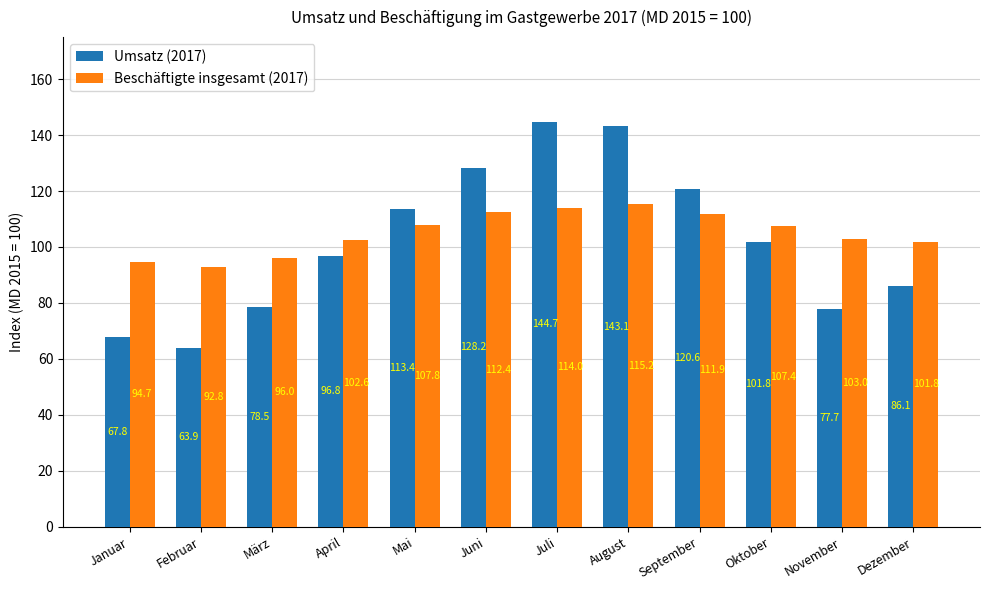

How many data points does each series have?

12